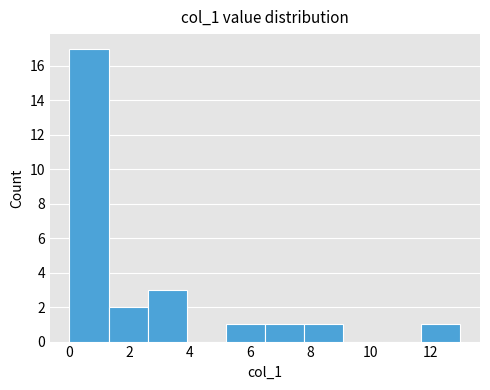

How tall is the bar that spans 2.6 to 3.9 on the x-axis? Neither the bar edges nor the heights are printed on the chart, so give them approximately, as read against the axes.

3